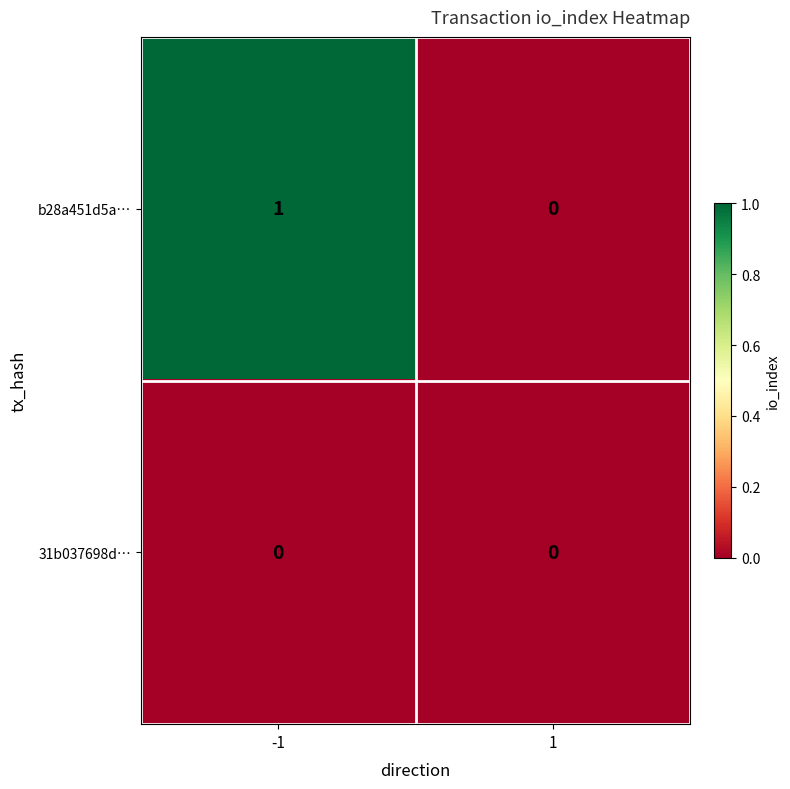

Count the number of categories in the chart.

2